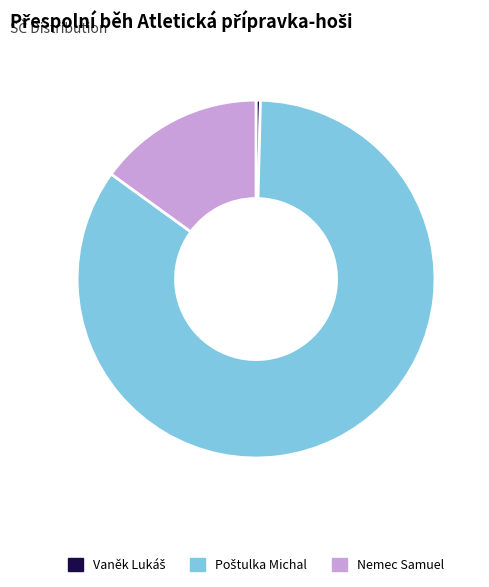

How many slices are in this pie chart?

3